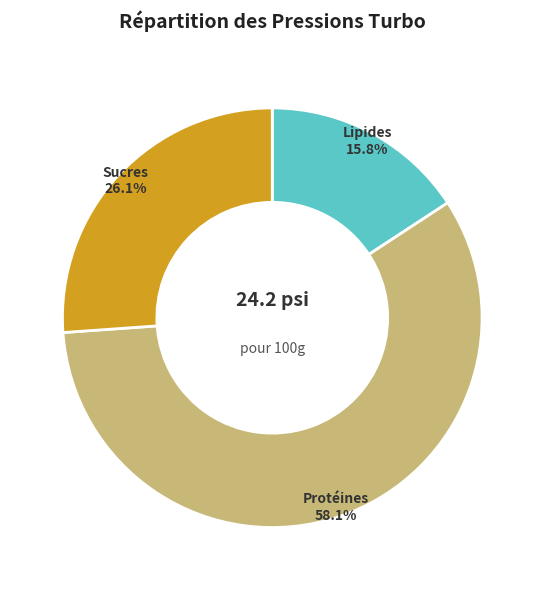

Is there any slice that represents more than half of the pie?

Yes